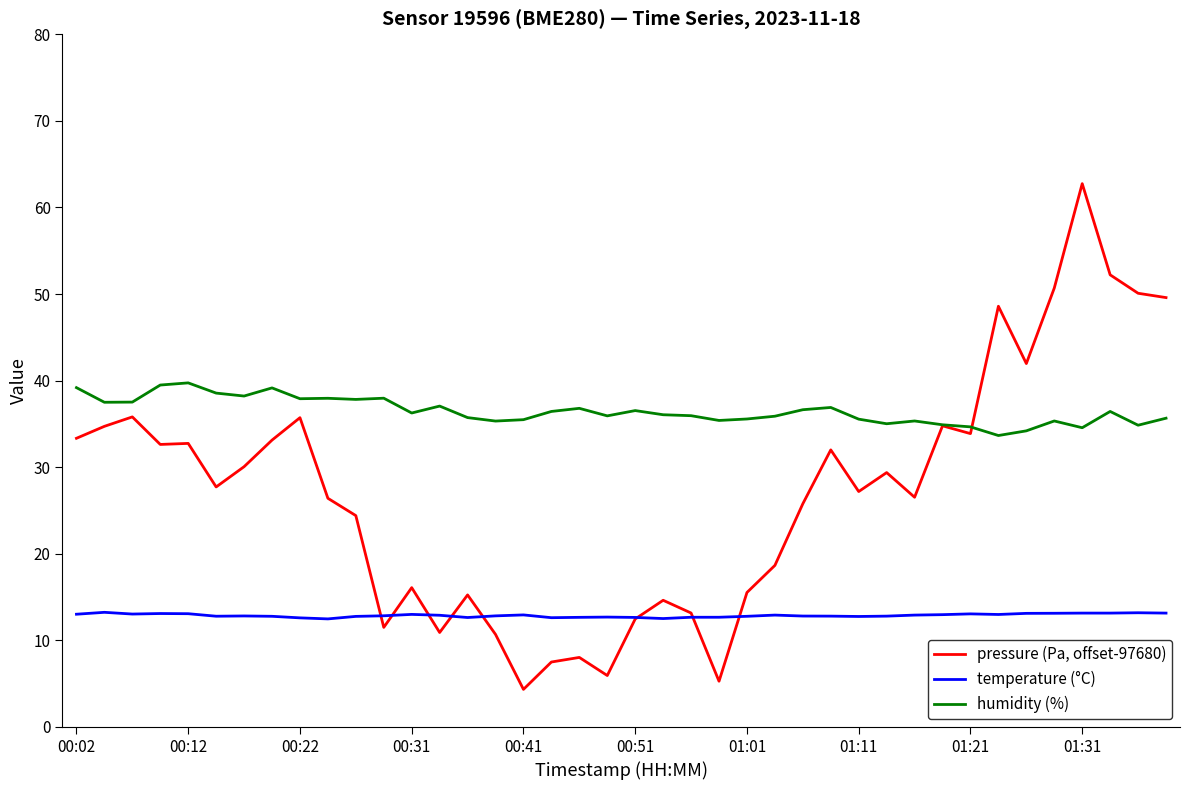

Which series has the largest total across all categories?

humidity (%)